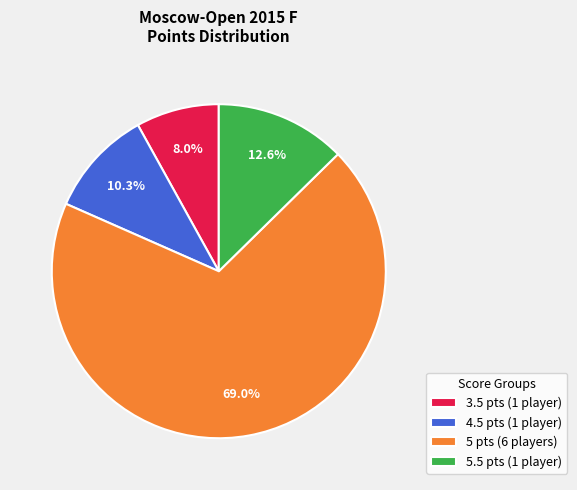

Which slice is the smallest?

3.5 pts (1 player)